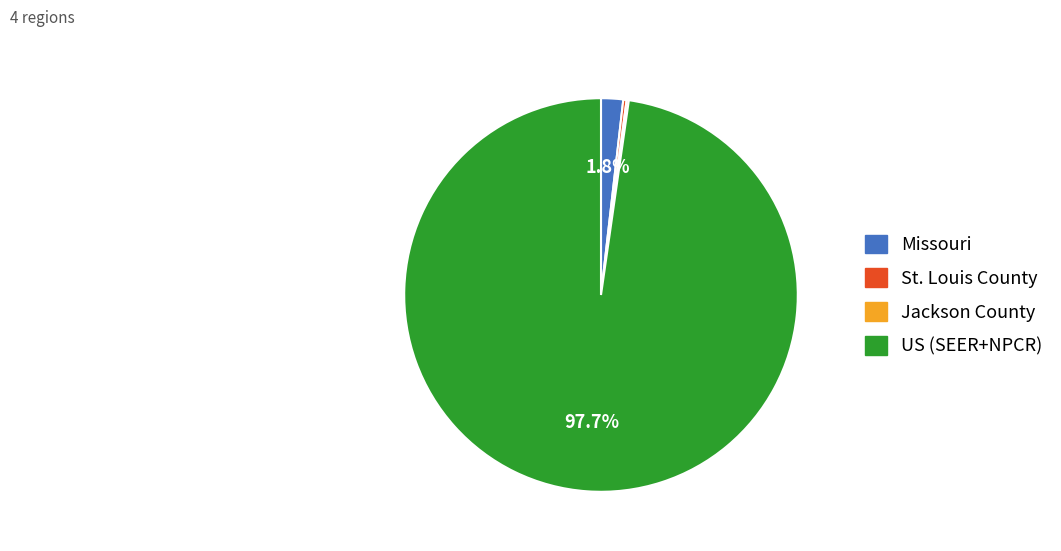

Which slice is the largest?

US (SEER+NPCR)